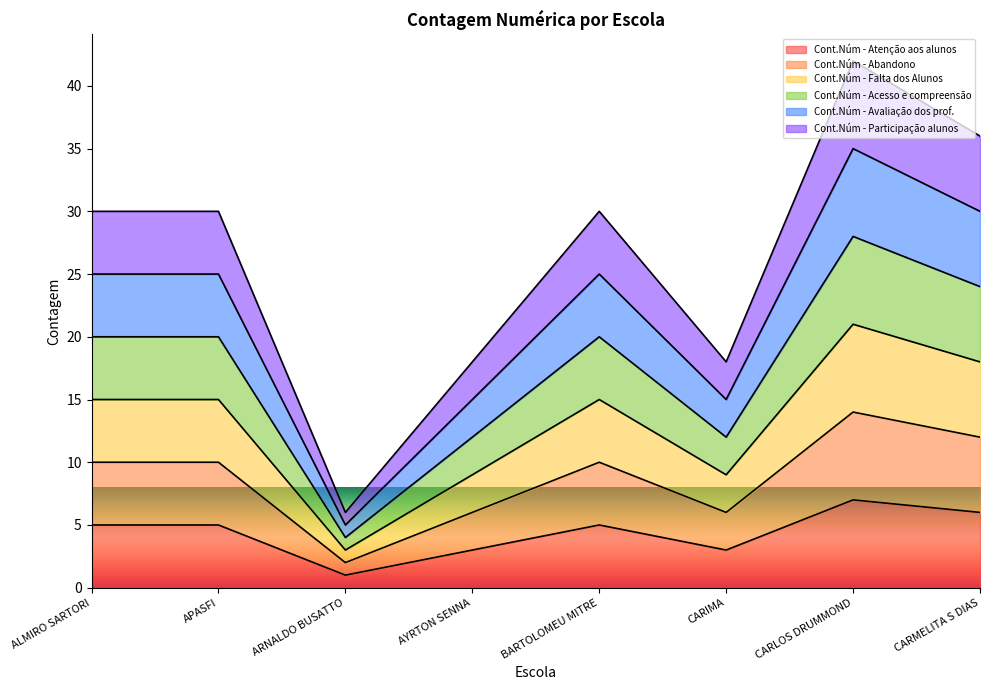

What is the sum of all Cont.Núm - Atenção aos alunos values?

35